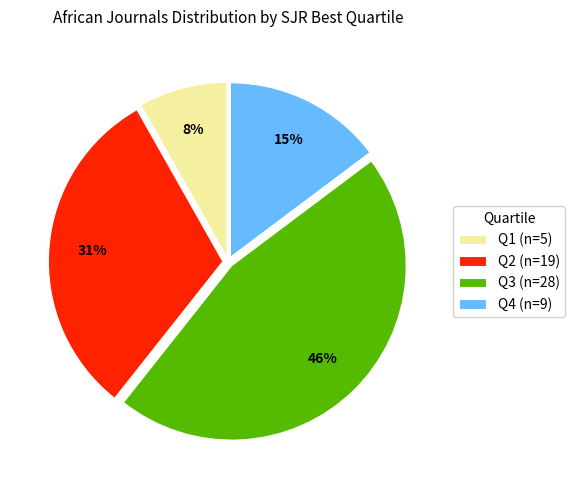

Which slice is the smallest?

Q1